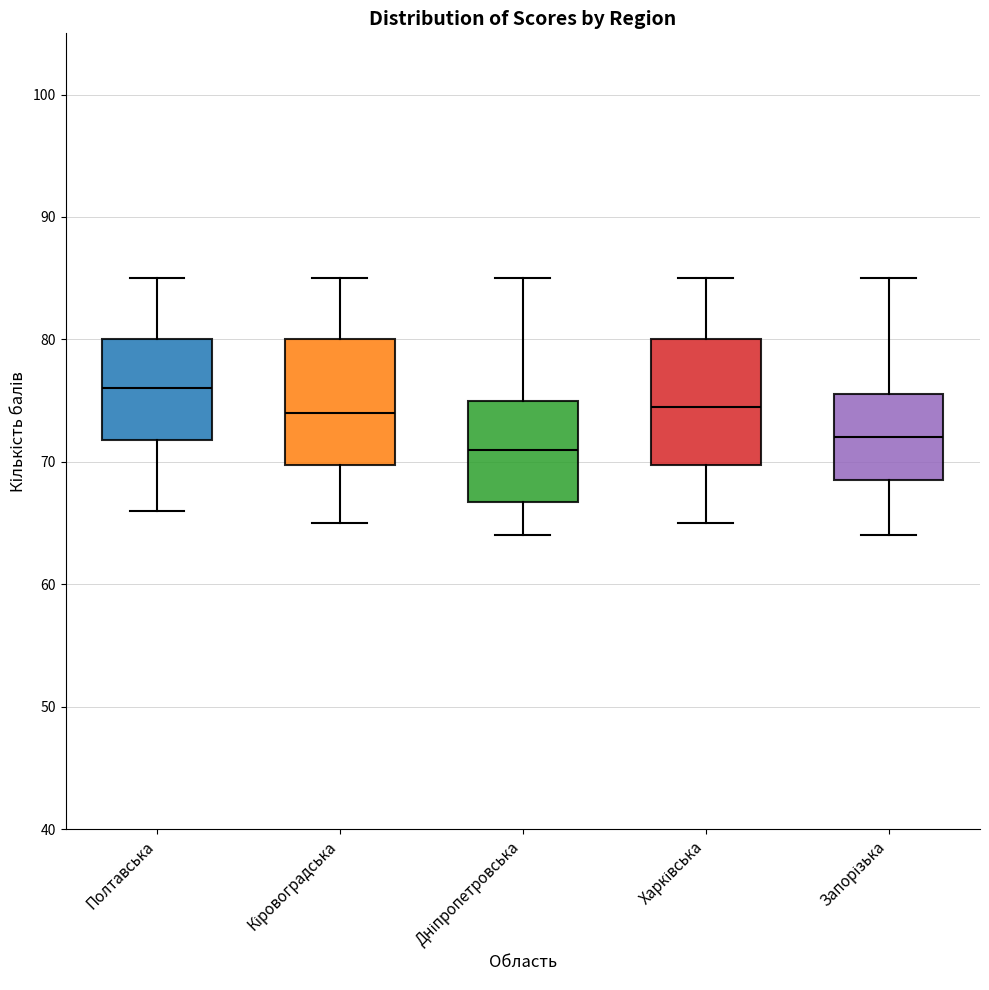

Reading left to right, read every box against the y-axis: the position of its median line, the range the box covers, and the ends of its whiskers. The values are not printed on the chart, so give them approximately, as read against the axis.

Полтавська: median 76, box 72 to 80, whiskers 66 to 85
Кіровоградська: median 74, box 70 to 80, whiskers 65 to 85
Дніпропетровська: median 71, box 67 to 75, whiskers 64 to 85
Харківська: median 75, box 70 to 80, whiskers 65 to 85
Запорізька: median 72, box 69 to 76, whiskers 64 to 85